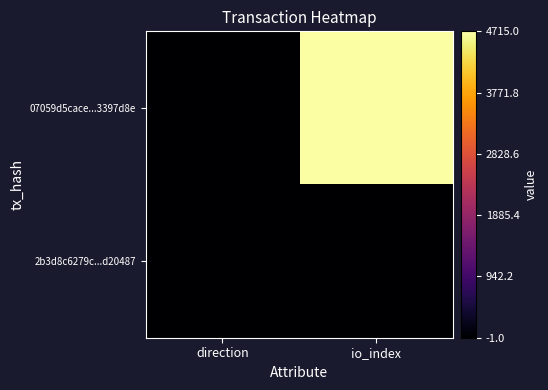

Reading left to right, extract all data points from this chart.

07059d5cace...3397d8e: direction=-1	io_index=4715
2b3d8c6279c...d20487: direction=1	io_index=5